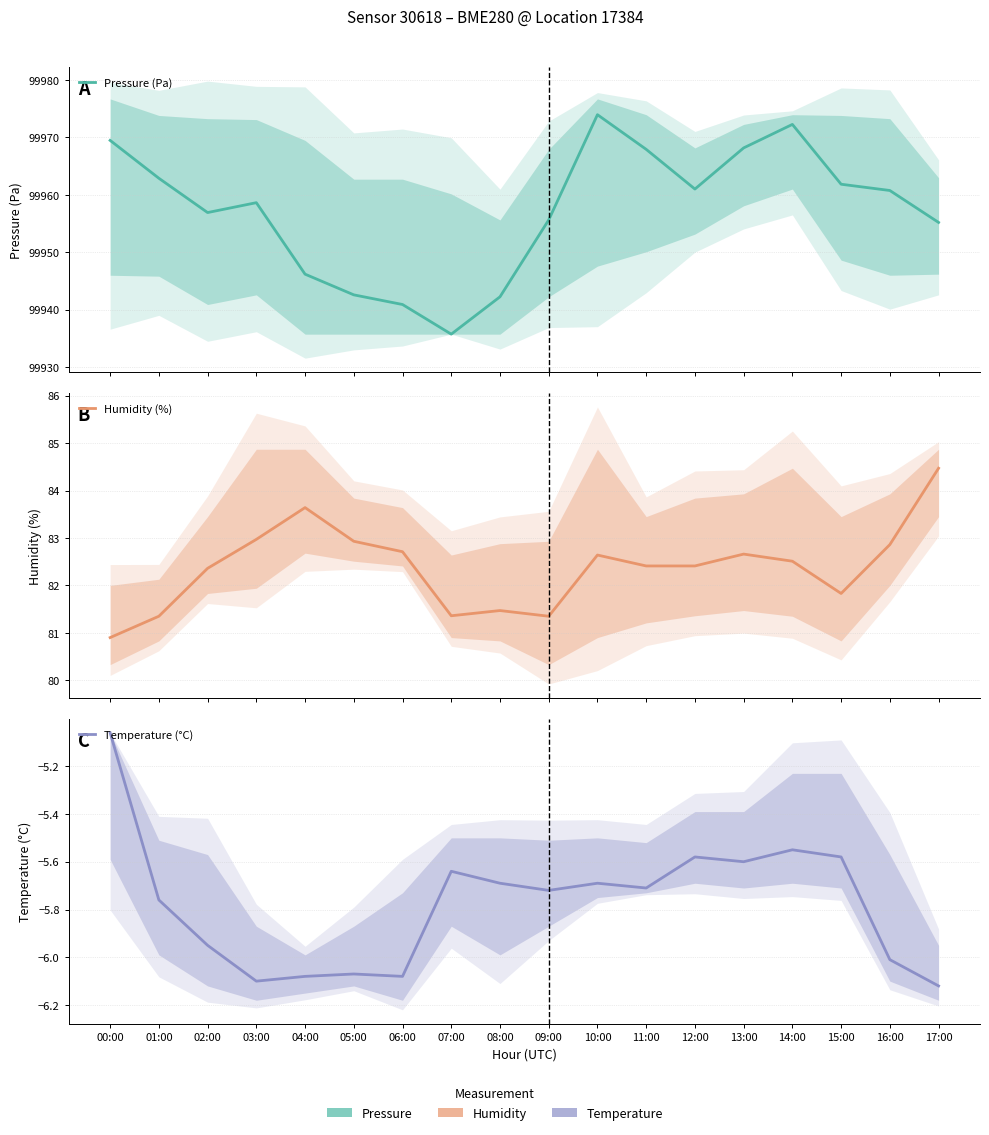

List the labels in order of Pressure (Pa) value, largest first.

10:00, 14:00, 00:00, 13:00, 11:00, 01:00, 15:00, 12:00, 16:00, 03:00, 02:00, 09:00, 17:00, 04:00, 05:00, 08:00, 06:00, 07:00